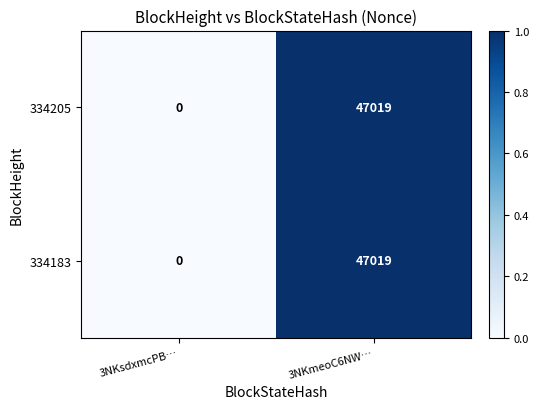

List the labels in order of 334205 value, smallest first.

3NKsdxmcPB…, 3NKmeoC6NW…